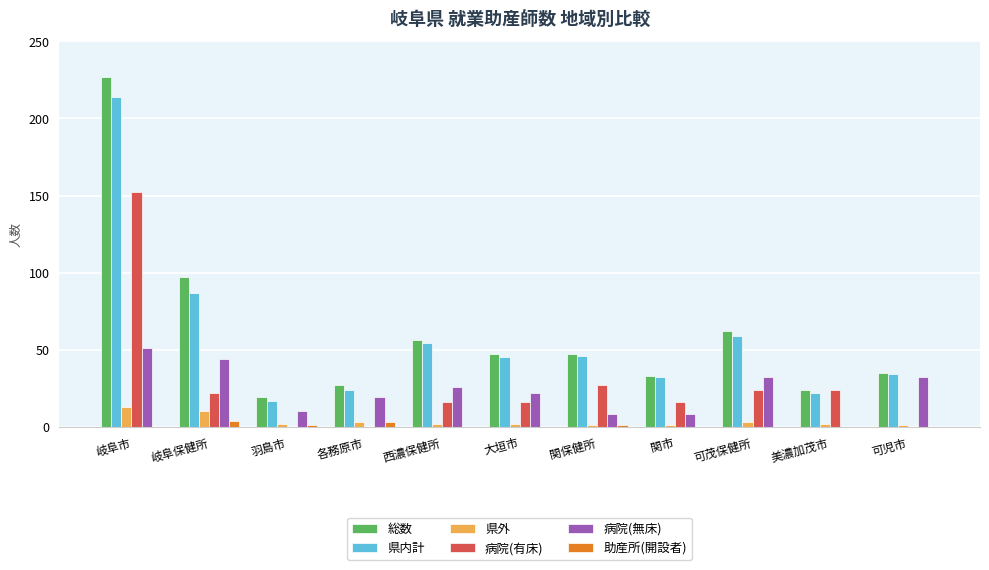

Reading left to right, extract all data points from this chart.

総数: 岐阜市=227	岐阜保健所=97	羽島市=19	各務原市=27	西濃保健所=56	大垣市=47	関保健所=47	関市=33	可茂保健所=62	美濃加茂市=24	可児市=35
県内計: 岐阜市=214	岐阜保健所=87	羽島市=17	各務原市=24	西濃保健所=54	大垣市=45	関保健所=46	関市=32	可茂保健所=59	美濃加茂市=22	可児市=34
県外: 岐阜市=13	岐阜保健所=10	羽島市=2	各務原市=3	西濃保健所=2	大垣市=2	関保健所=1	関市=1	可茂保健所=3	美濃加茂市=2	可児市=1
病院(有床): 岐阜市=152	岐阜保健所=22	羽島市=0	各務原市=0	西濃保健所=16	大垣市=16	関保健所=27	関市=16	可茂保健所=24	美濃加茂市=24	可児市=0
病院(無床): 岐阜市=51	岐阜保健所=44	羽島市=10	各務原市=19	西濃保健所=26	大垣市=22	関保健所=8	関市=8	可茂保健所=32	美濃加茂市=0	可児市=32
助産所(開設者): 岐阜市=0	岐阜保健所=4	羽島市=1	各務原市=3	西濃保健所=0	大垣市=0	関保健所=1	関市=0	可茂保健所=0	美濃加茂市=0	可児市=0